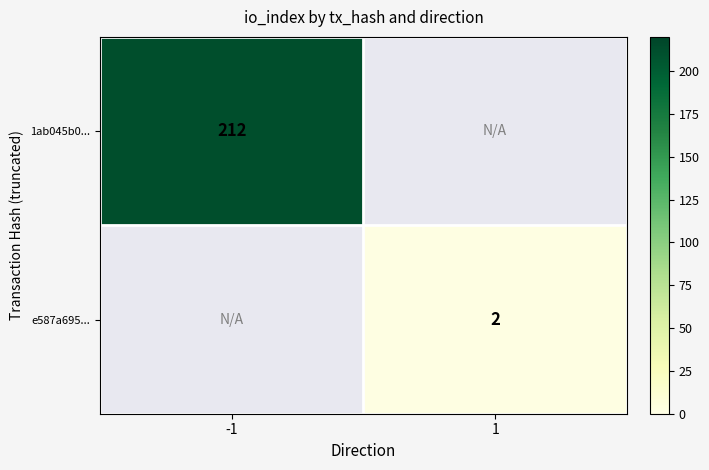

True or false: e587a695... has a value of 2 at 1.

True